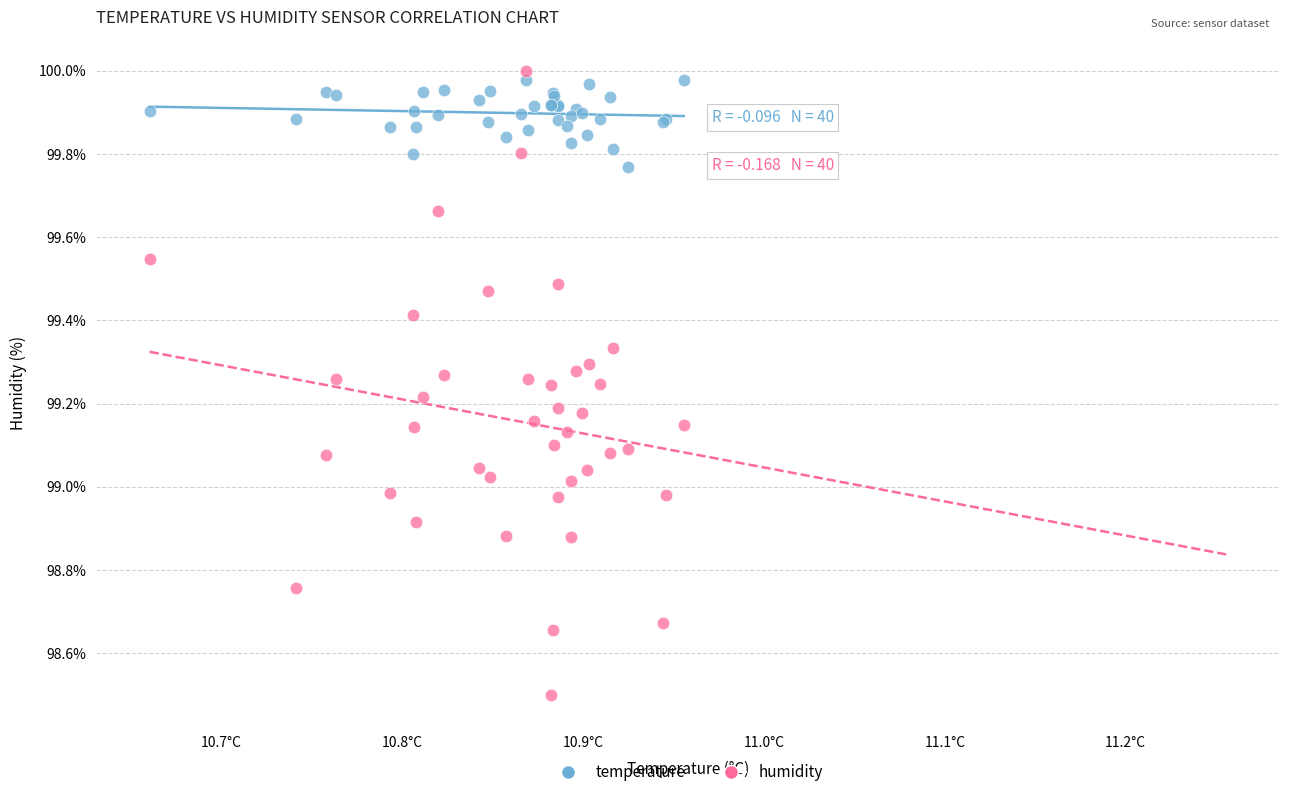

Which series reaches the minimum Y coordinate?

humidity